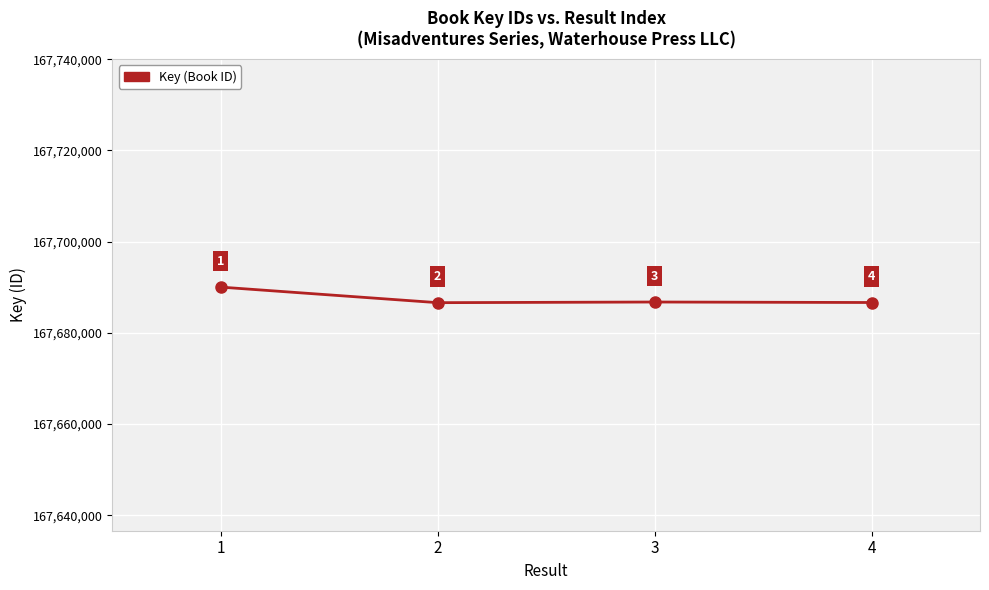

What is the value of the 3rd point from the left?

167686752